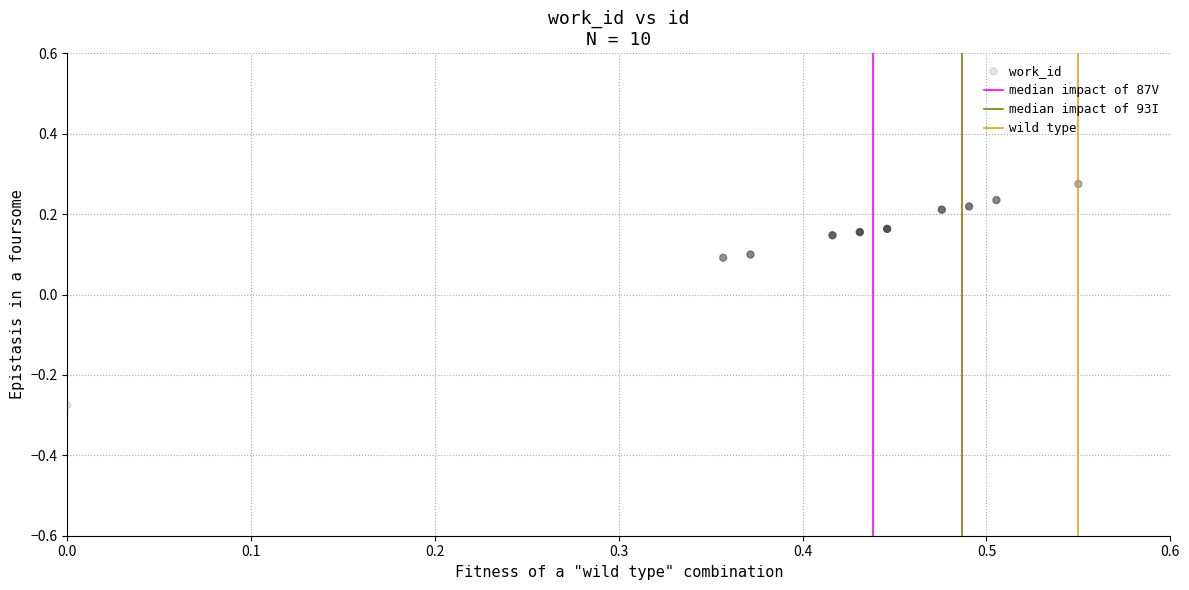

What is the average X value?

0.4